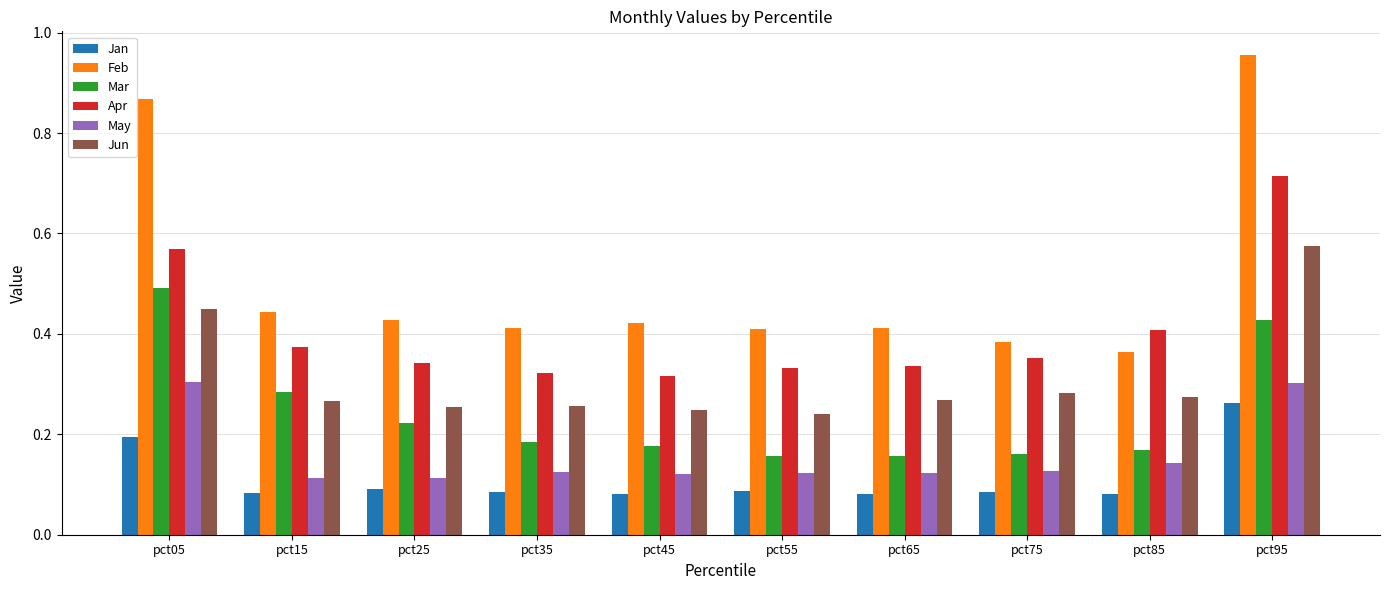

Count the Apr values in the range 0 to 1.

10